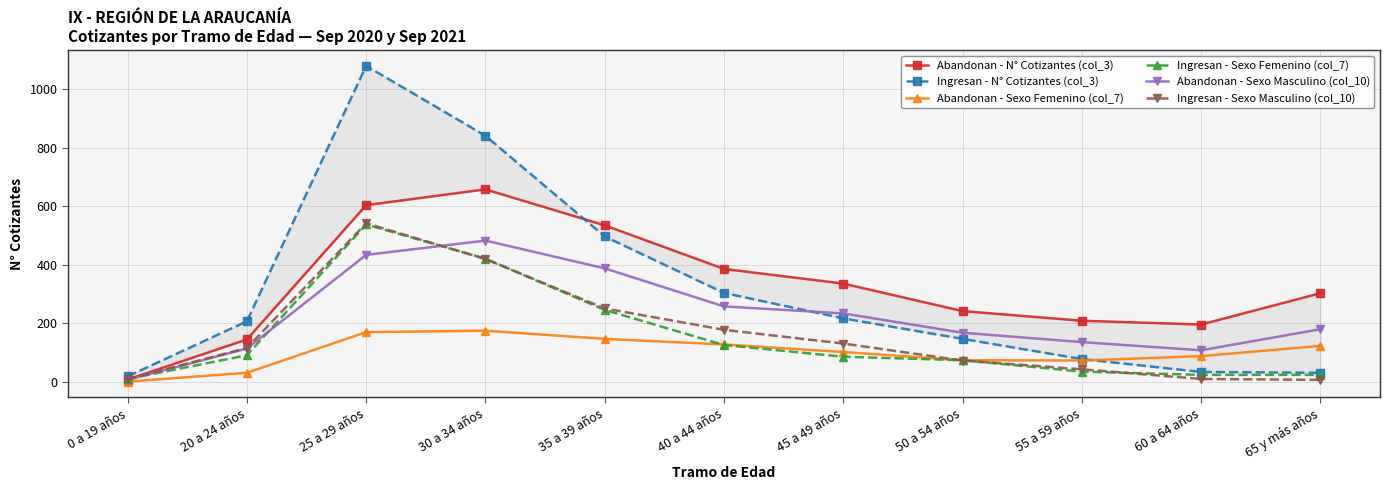

Between 20 a 24 años and 60 a 64 años, which series saw the biggest shift?

Ingresan - N° Cotizantes (col_3)